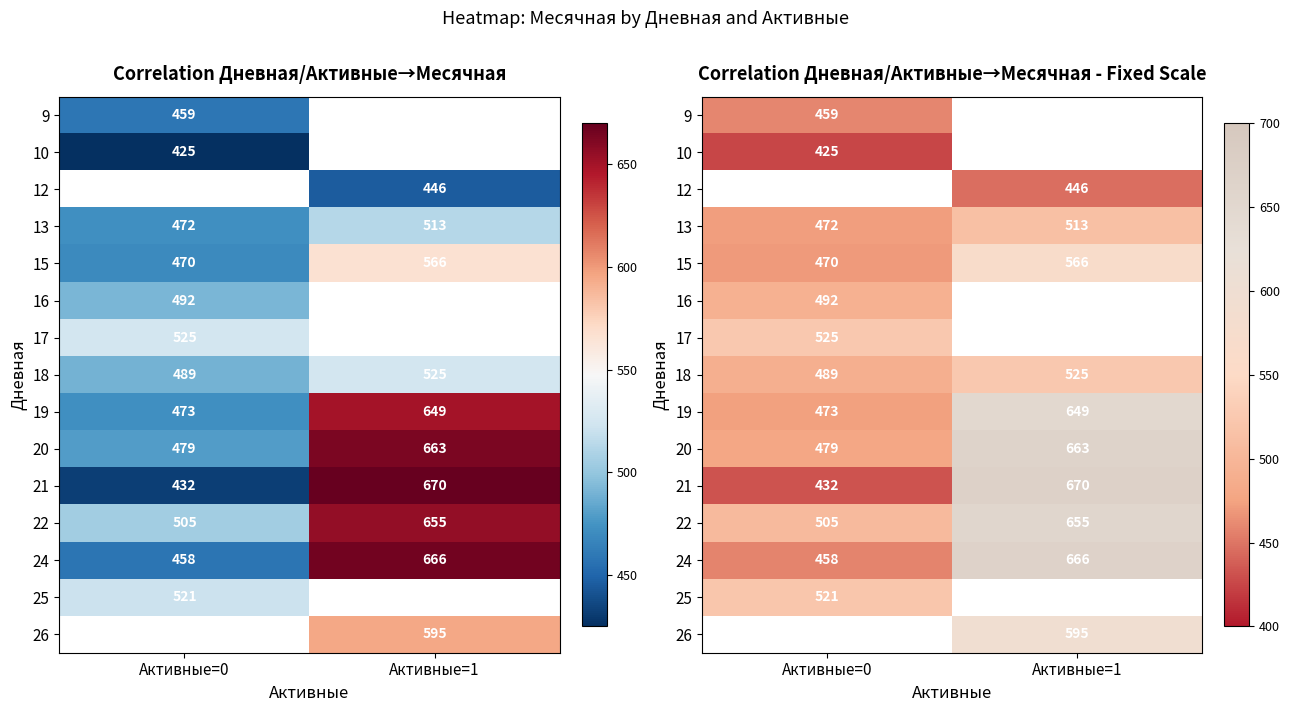

What is the spread (max minus min) of values at Активные=0?

100.0